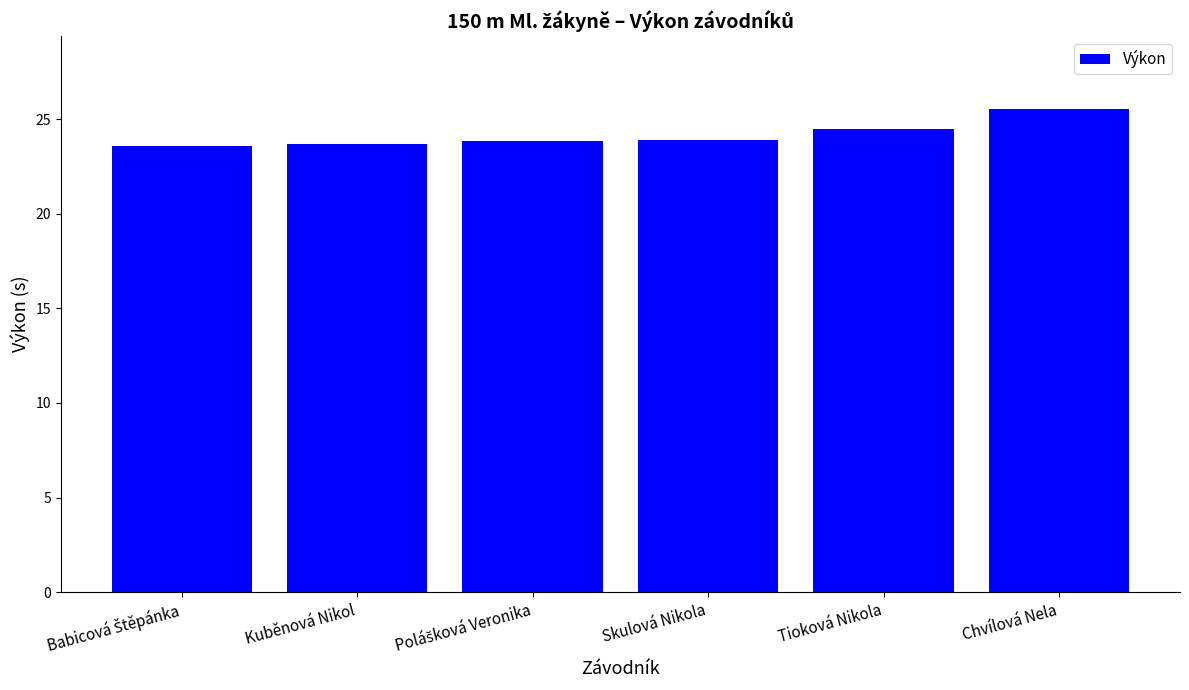

The chart shows a value of 42.4 at Chvílová Nela. True or false?

False